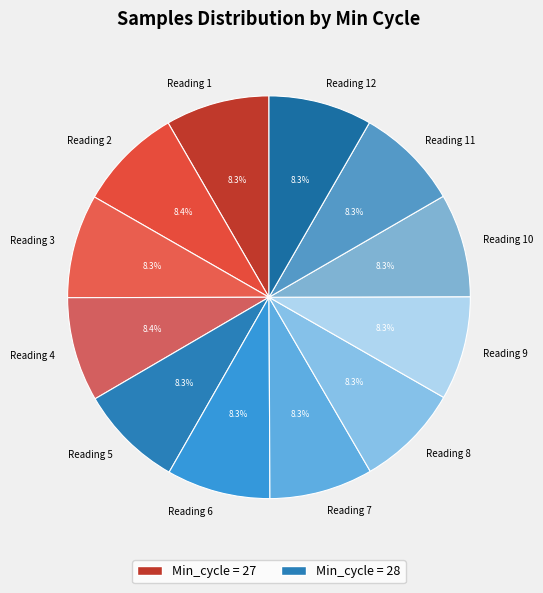

Is there a majority slice in this chart?

No